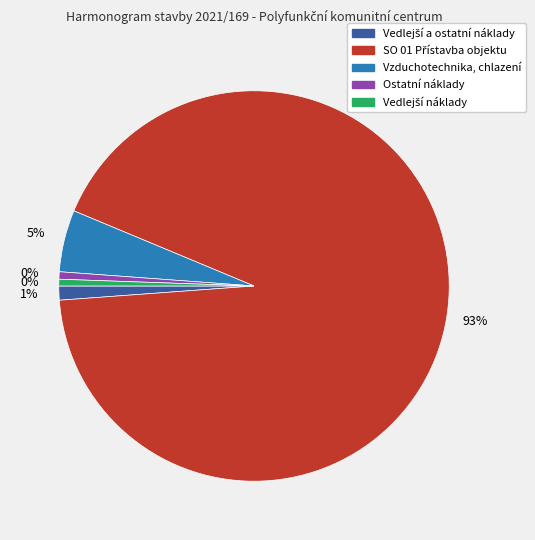

Which category has the smallest portion of the pie?

Vedlejší náklady